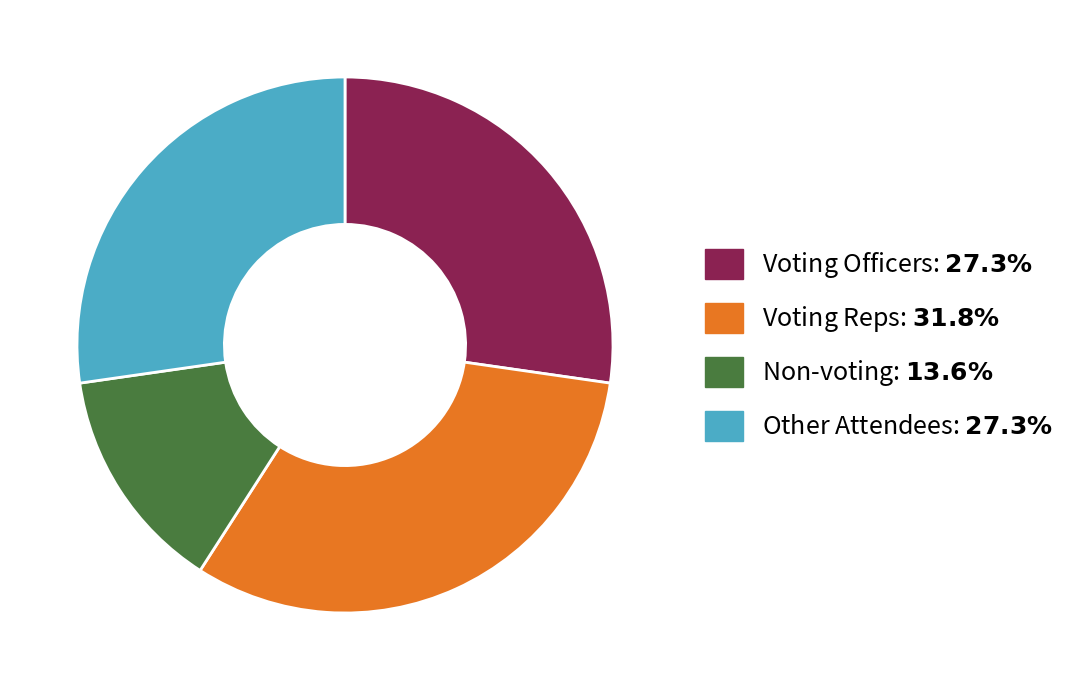

Is there a majority slice in this chart?

No